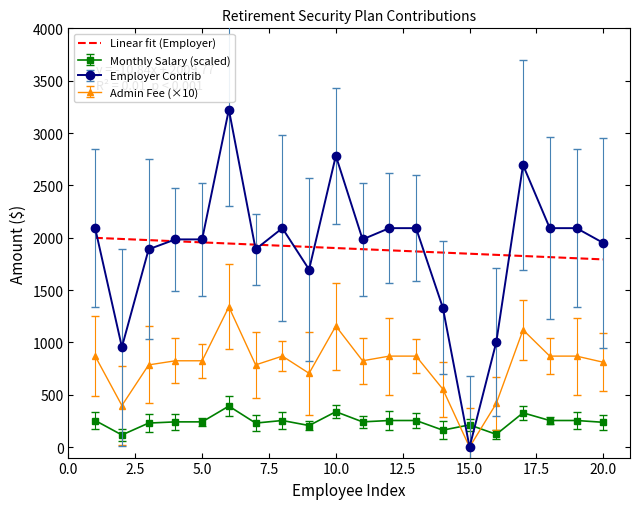

Which series has the largest range (max minus min)?

Employer Contrib